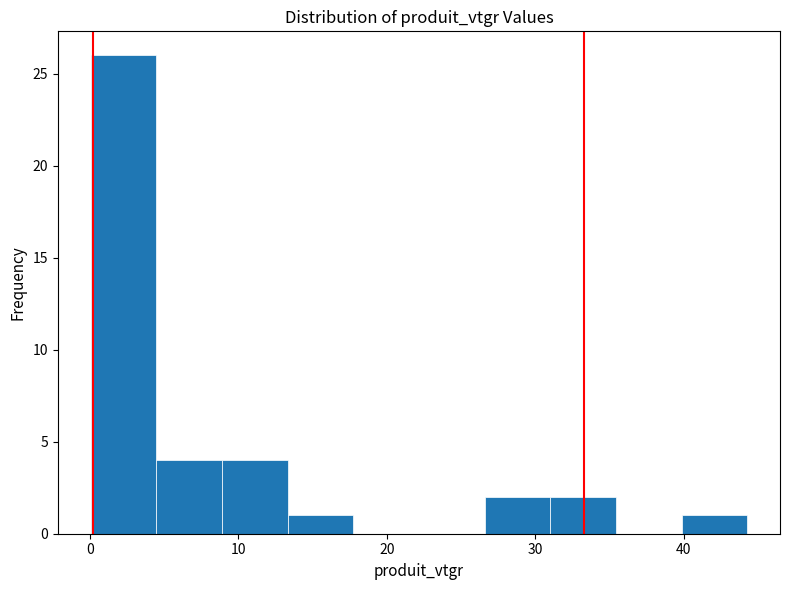

Reading left to right, list every bar in this chart as the range it spans on the x-axis followed by its height. Neither the bar edges nor the heights are printed on the chart, so give them approximately, as read against the axes.

0 to 4: 26
4 to 9: 4
9 to 13: 4
13 to 18: 1
18 to 22: 0
22 to 27: 0
27 to 31: 2
31 to 35: 2
35 to 40: 0
40 to 44: 1